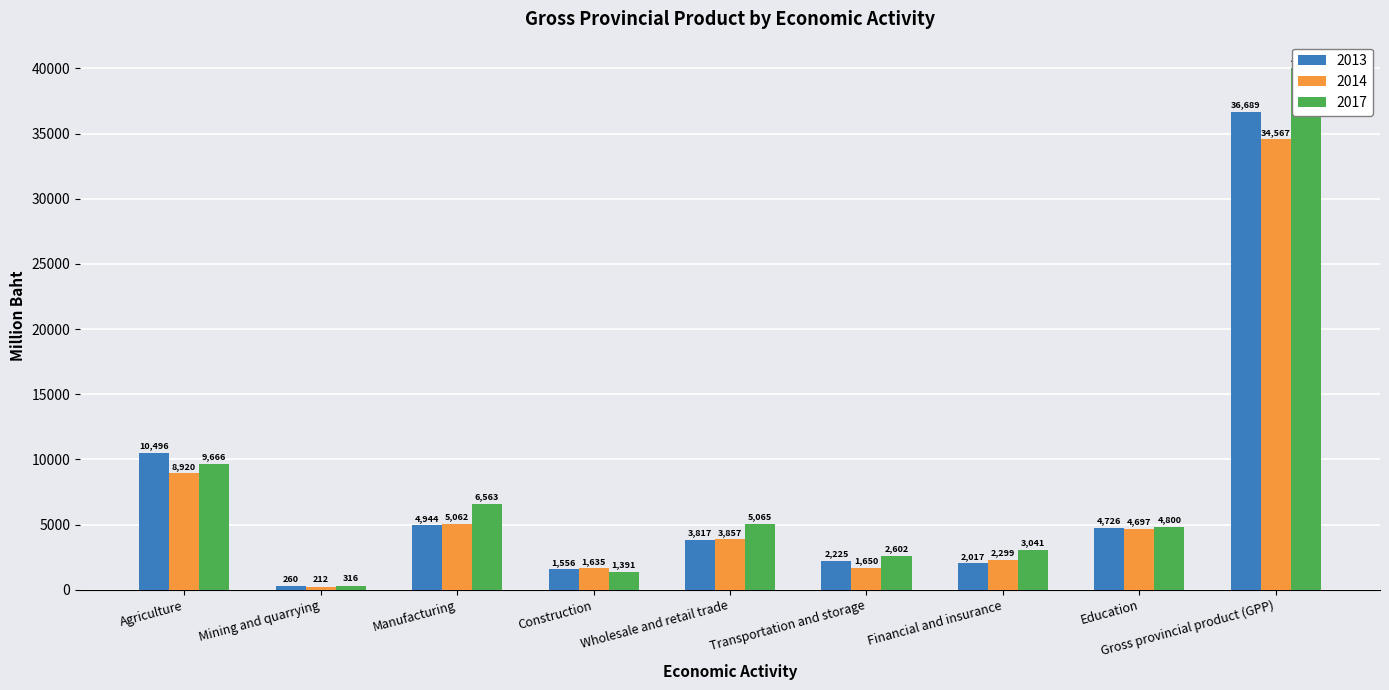

The value of 2017 at Gross provincial product (GPP) is 40052.9. True or false?

True